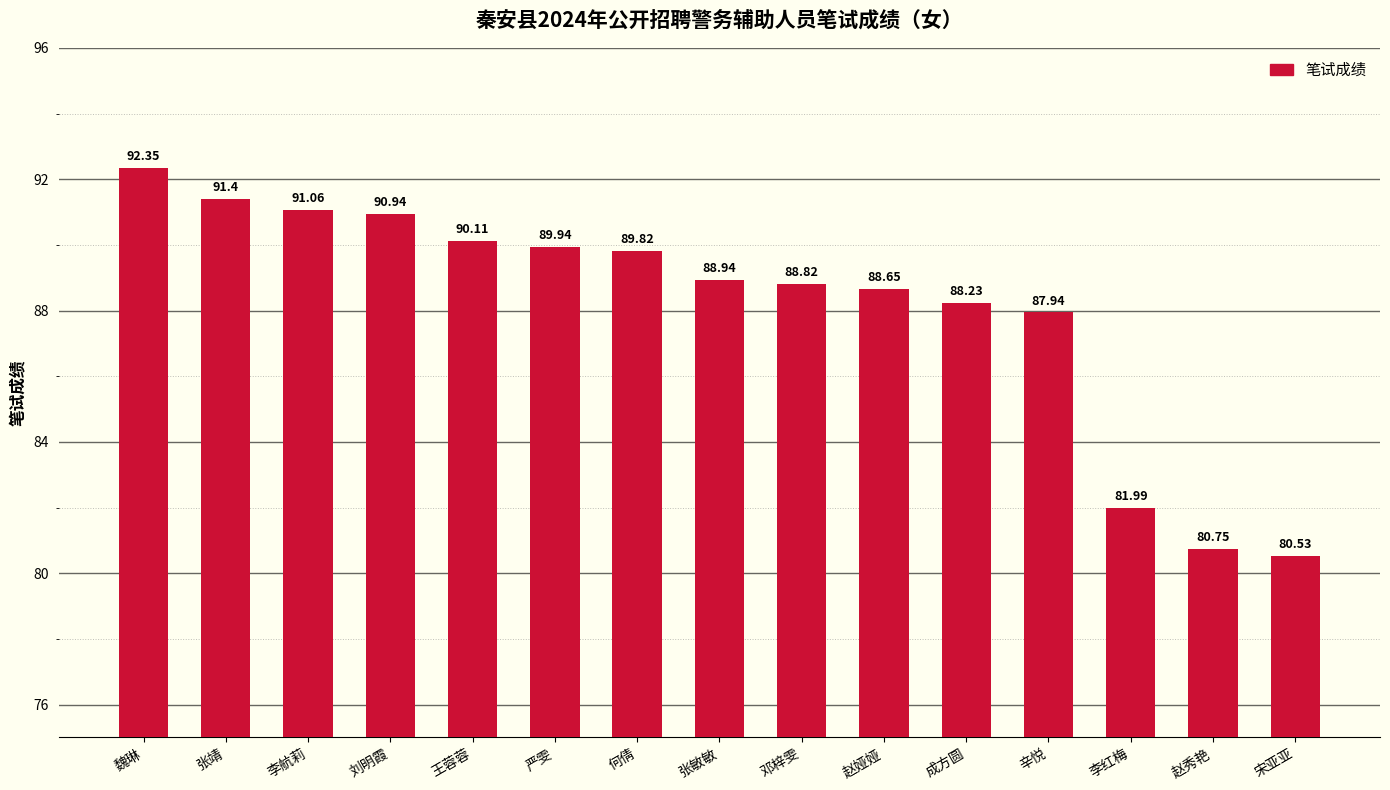

Between 张靖 and 刘明霞, which is larger?

张靖